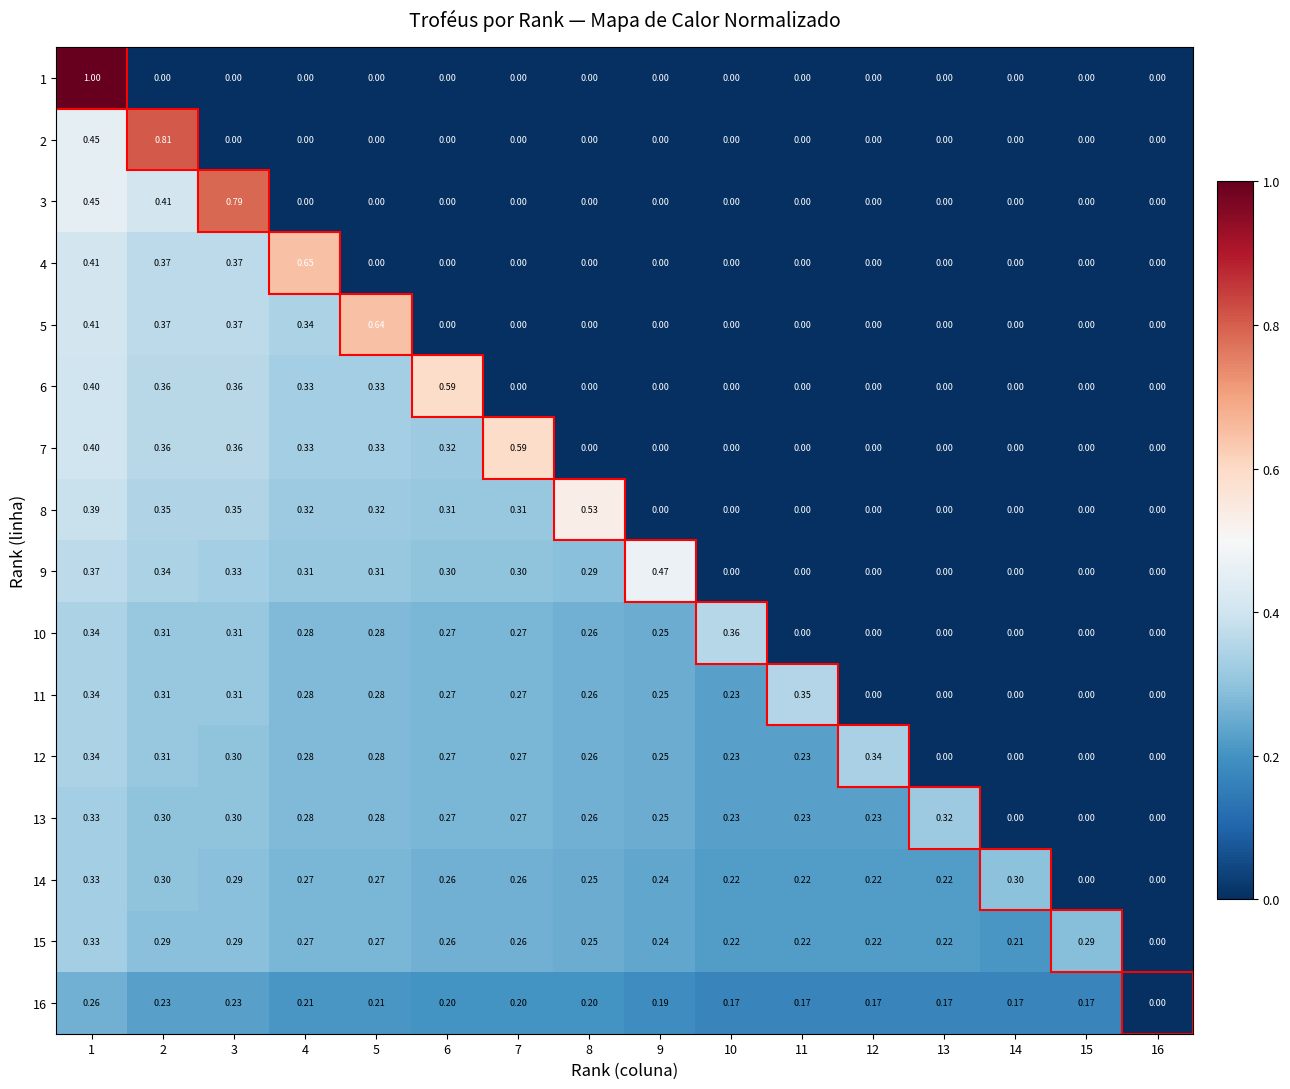

Is the value of 4 at 8 greater than the value of 10 at 2?

No